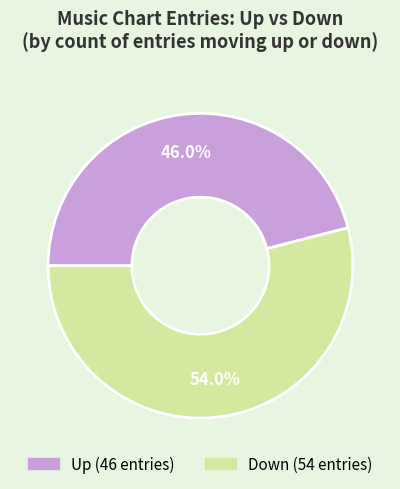

Is there a majority slice in this chart?

Yes